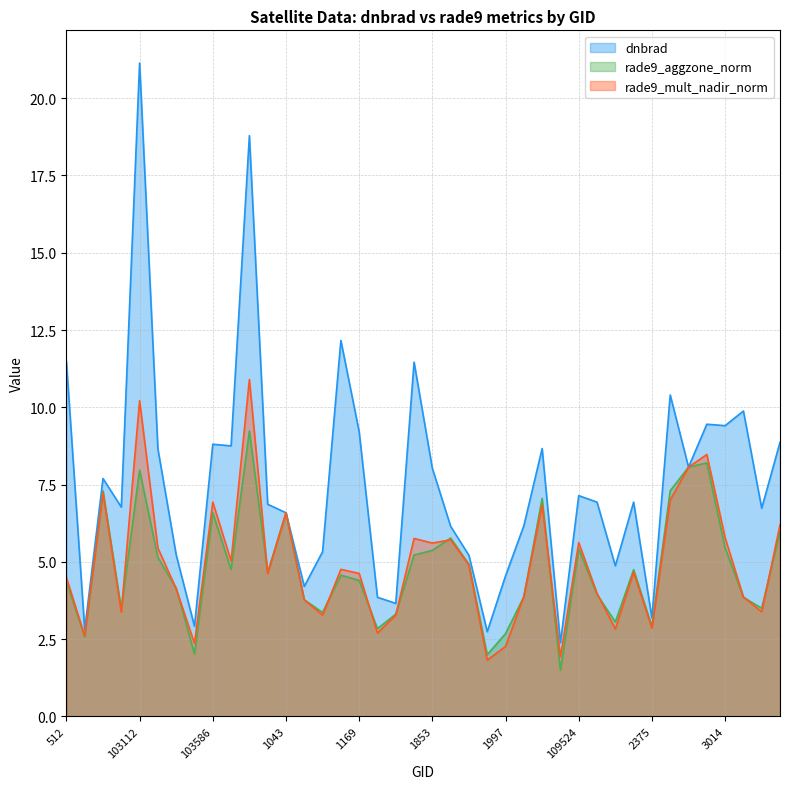

What is the difference between the second highest and second lowest values in the rade9_aggzone_norm series?

6.2